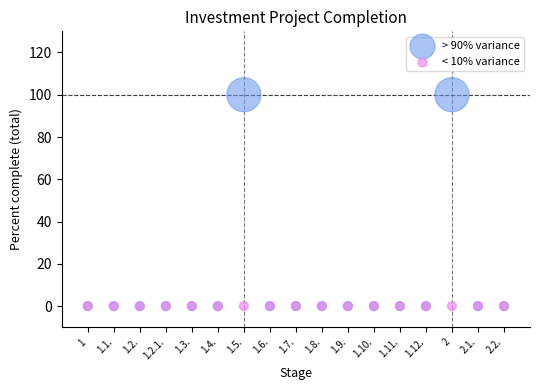

What are all the series names shown in the legend?

> 90% variance, < 10% variance